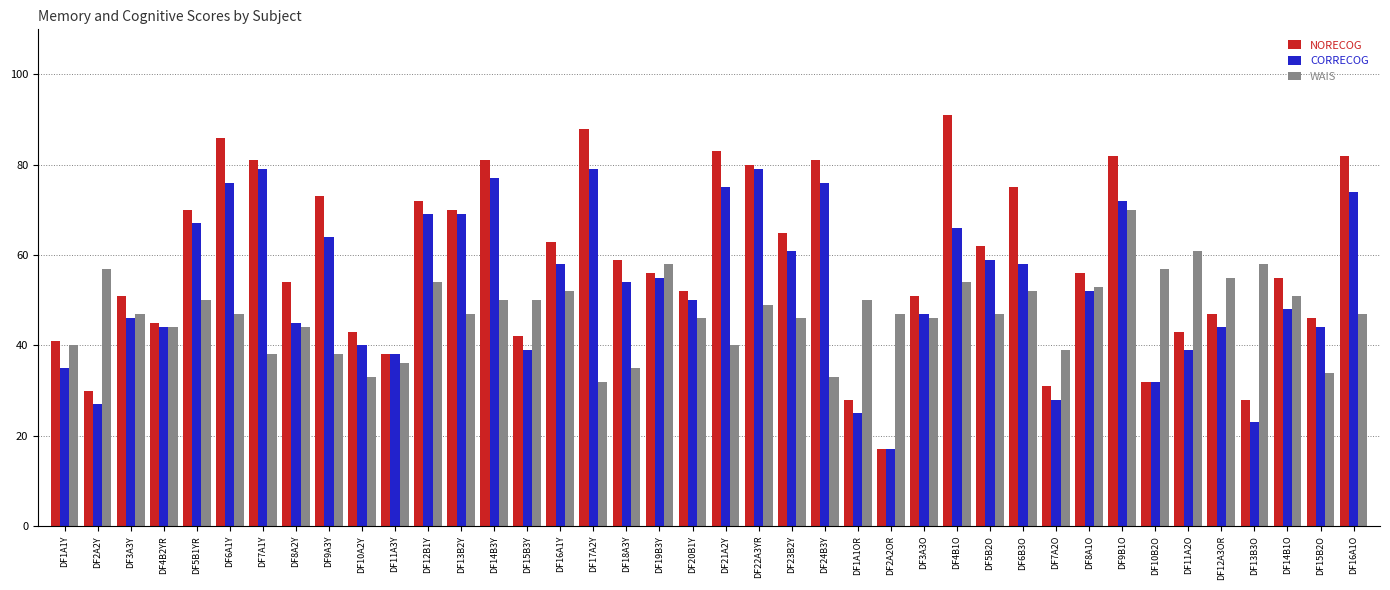

What is the total value across all series at DF5B1YR?

187